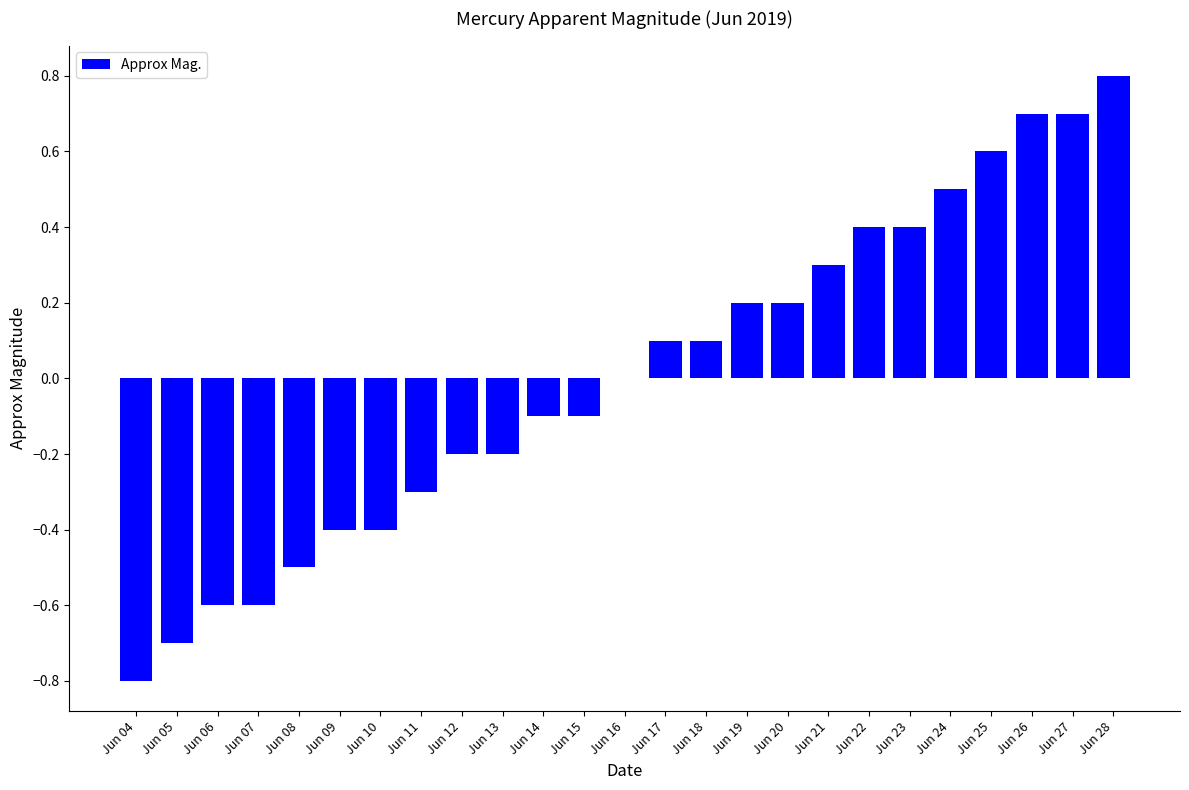

At which category does the chart reach its peak across all series?

Jun 28